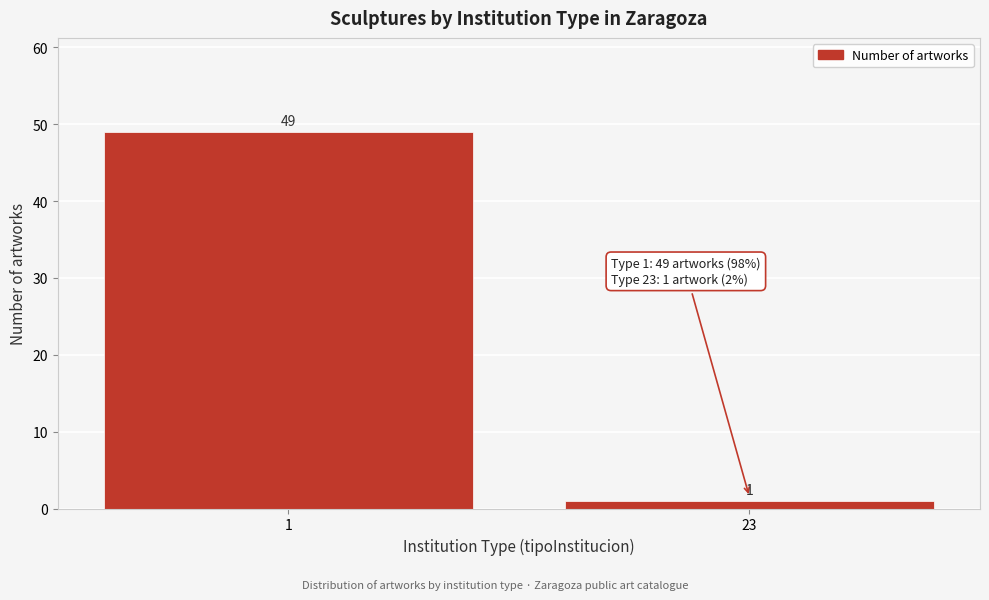

Reading right to left, list all the values displayed in this chart.

23=1	1=49